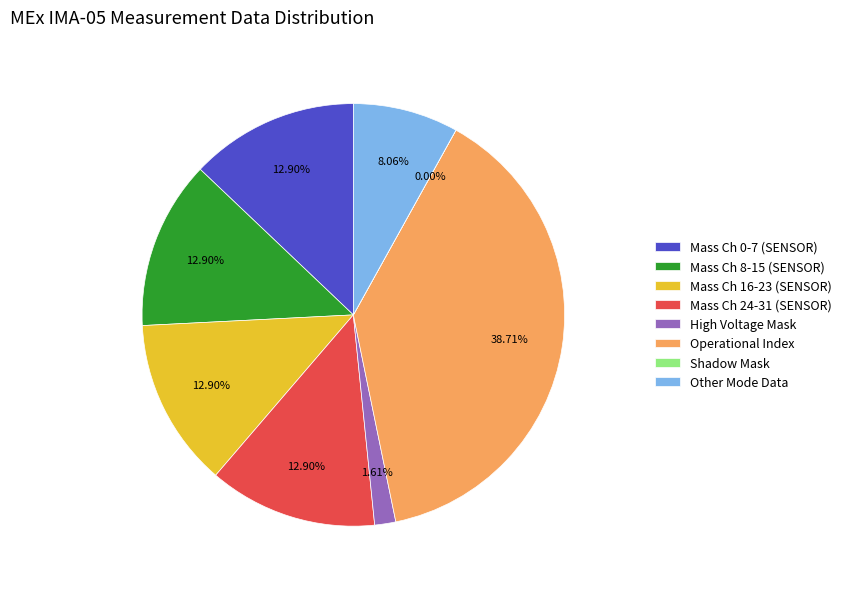

Approximately how many times larger is the value at Mass Ch 16-23 (SENSOR) compared to Mass Ch 24-31 (SENSOR)?

1.0